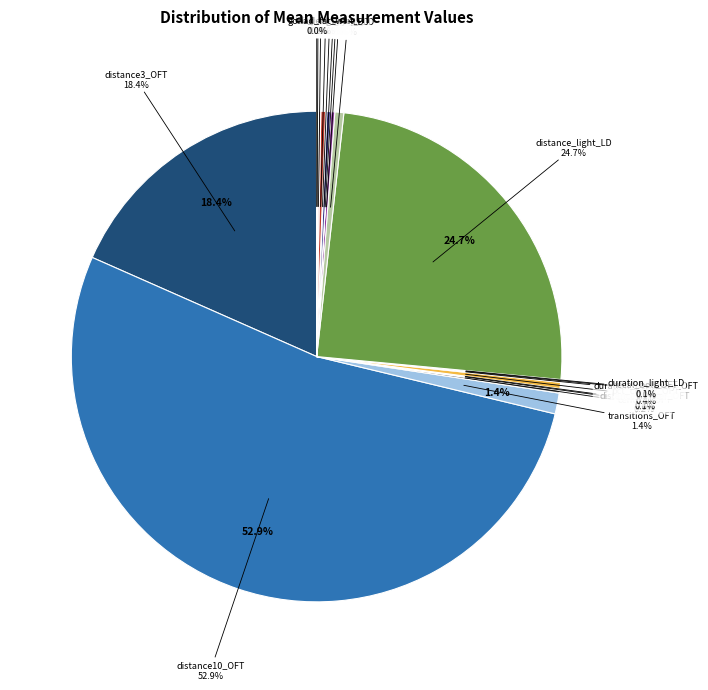

Do pct_light_LD and transitions_LD together represent more than half of the pie?

No